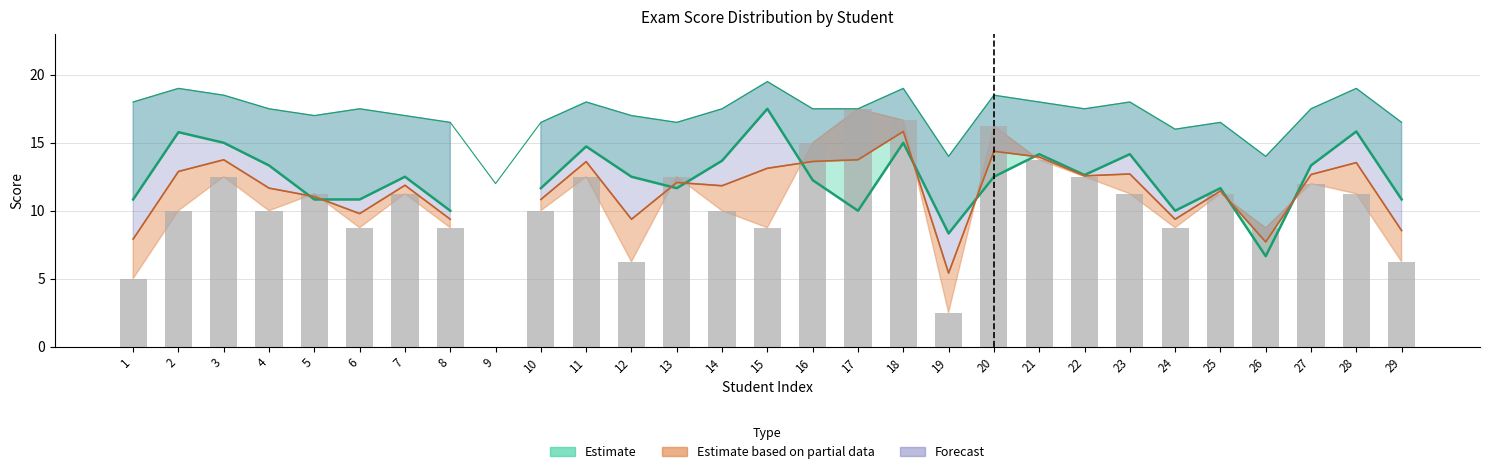

Reading left to right, what are all the values shown in this chart?

Score_Exam1: 10.8	15.8	15.0	13.3	10.8	10.8	12.5	10.0	0.0	11.7	14.7	12.5	11.7	13.7	17.5	12.2	10.0	15.0	8.3	12.5	14.2	12.6	14.2	10.0	11.7	6.7	13.3	15.8	10.8
Score_Exam2: 5.0	10.0	12.5	10.0	11.2	8.8	11.2	8.8	0.0	10.0	12.5	6.2	12.5	10.0	8.8	15.0	17.5	16.7	2.5	16.2	13.8	12.5	11.2	8.8	11.2	8.8	12.0	11.2	6.2
Upper_Band: 18.0	19.0	18.5	17.5	17.0	17.5	17.0	16.5	12.0	16.5	18.0	17.0	16.5	17.5	19.5	17.5	17.5	19.0	14.0	18.5	18.0	17.5	18.0	16.0	16.5	14.0	17.5	19.0	16.5